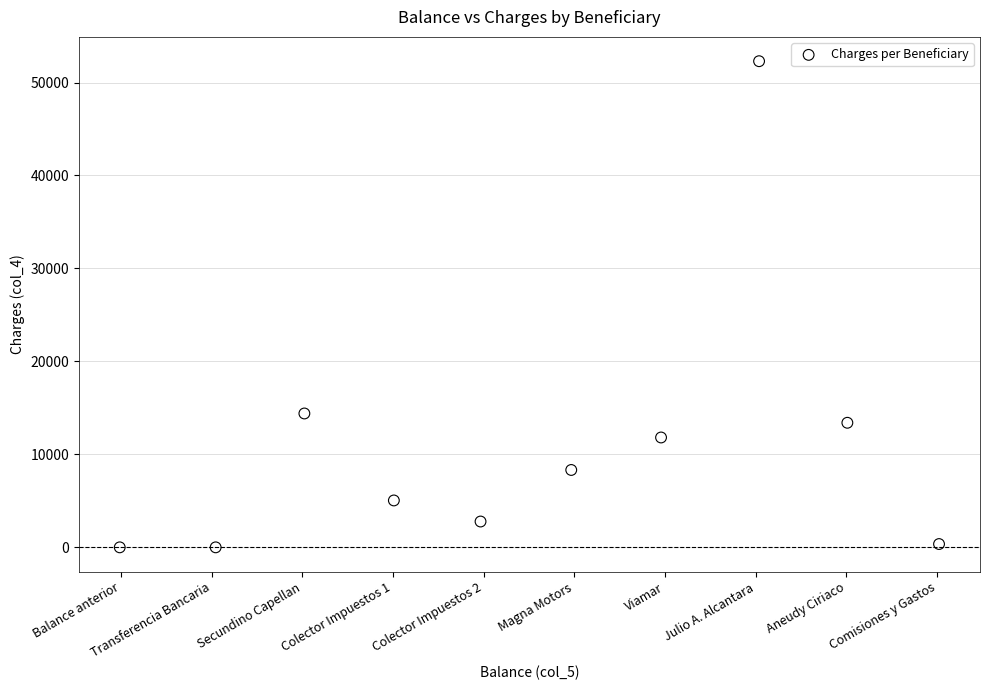

What is the range of Y values (max minus min)?

52293.7